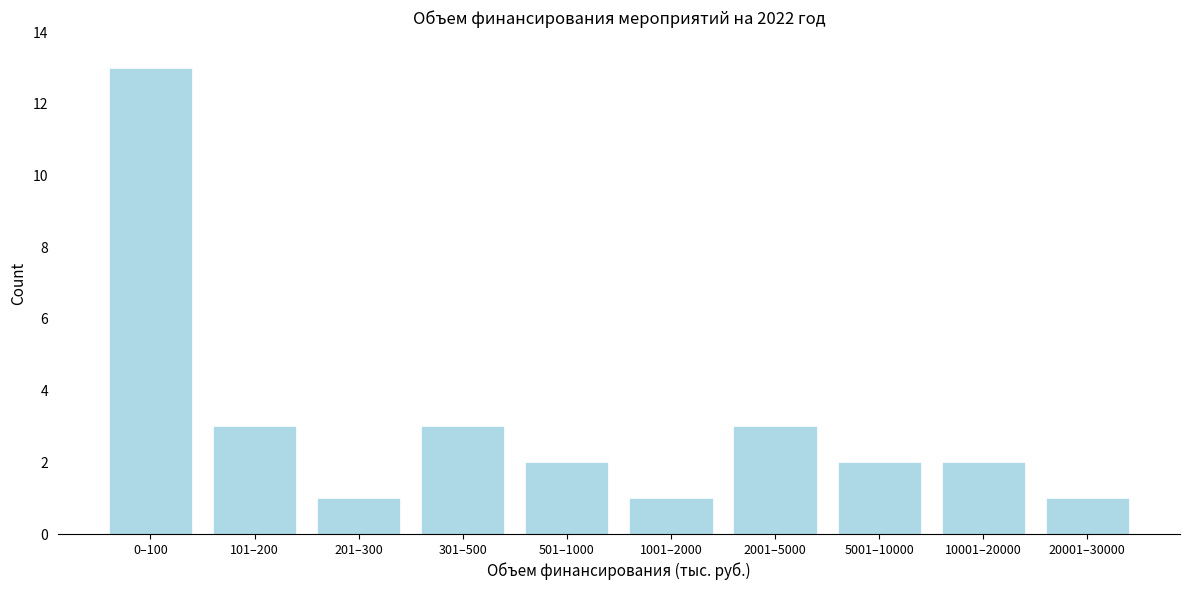

Reading left to right, transcribe all the data shown in this chart.

0–100=13	101–200=3	201–300=1	301–500=3	501–1000=2	1001–2000=1	2001–5000=3	5001–10000=2	10001–20000=2	20001–30000=1